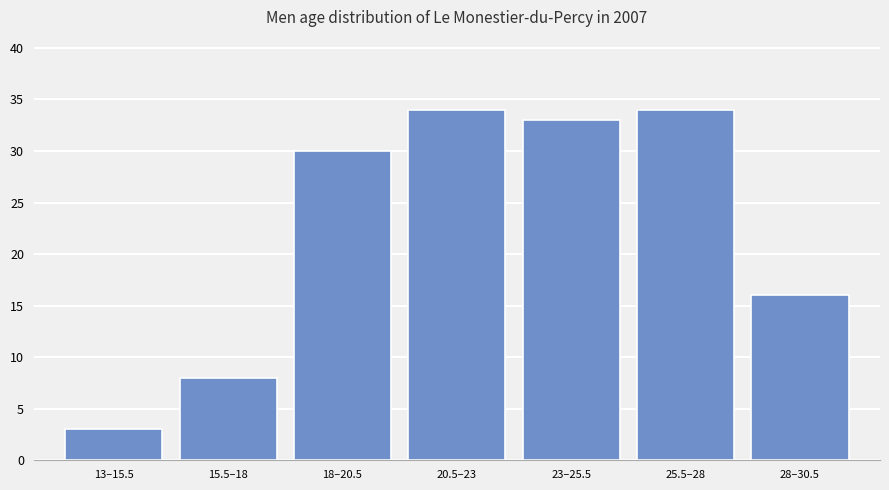

Reading right to left, transcribe all the data shown in this chart.

16	34	33	34	30	8	3